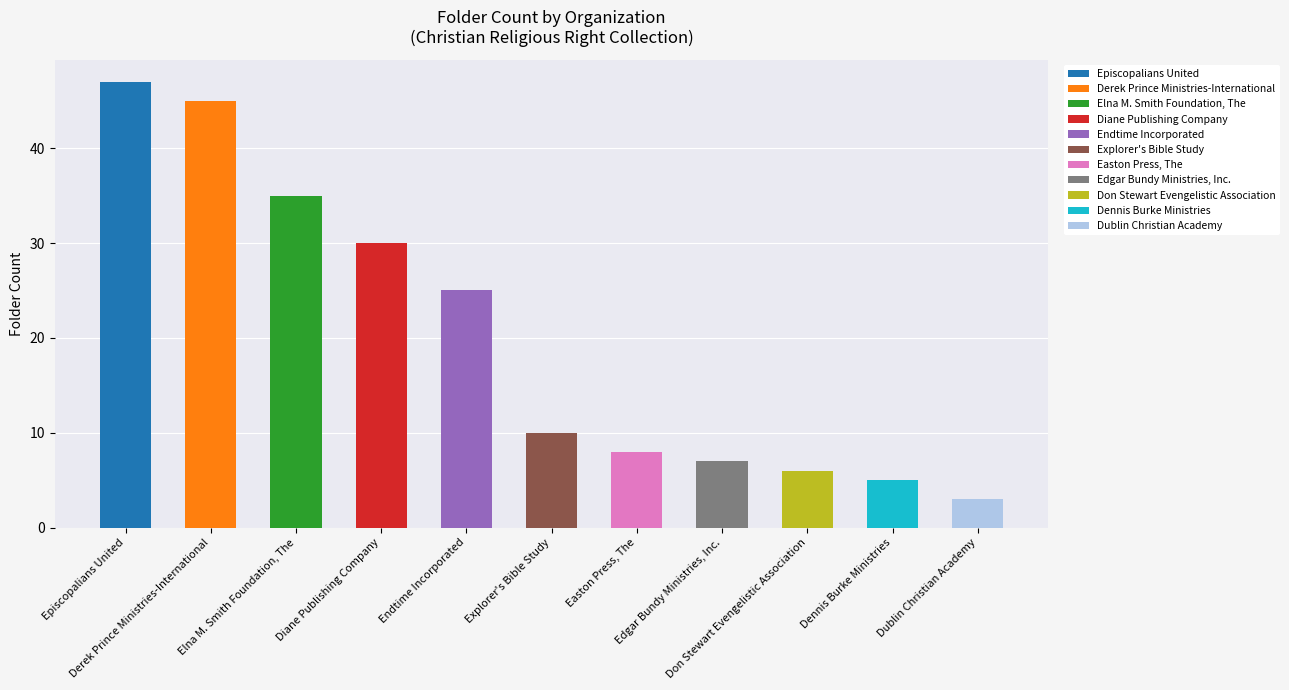

What is the difference between the maximum and minimum values?

44